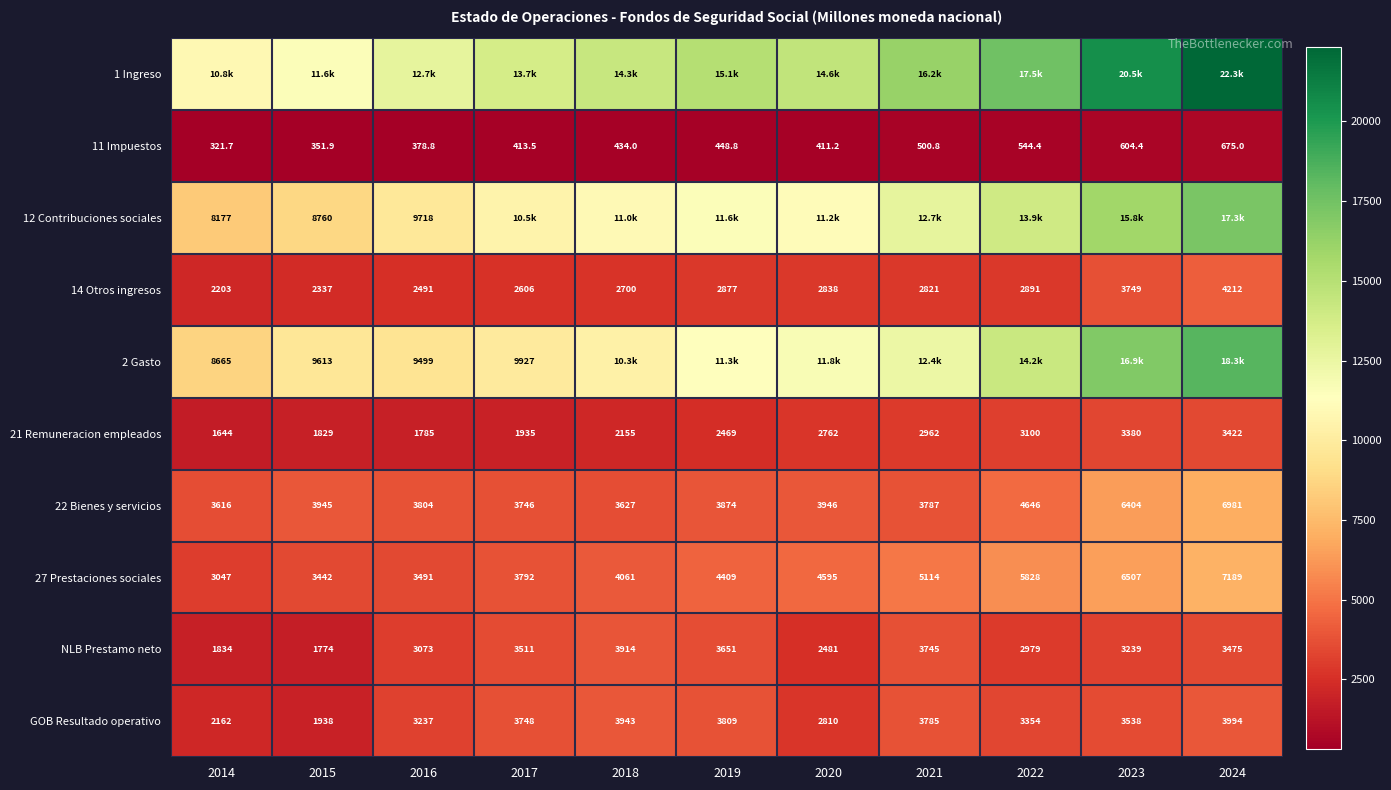

What is the difference between the 11 Impuestos values at 2019 and 2022?

95.7